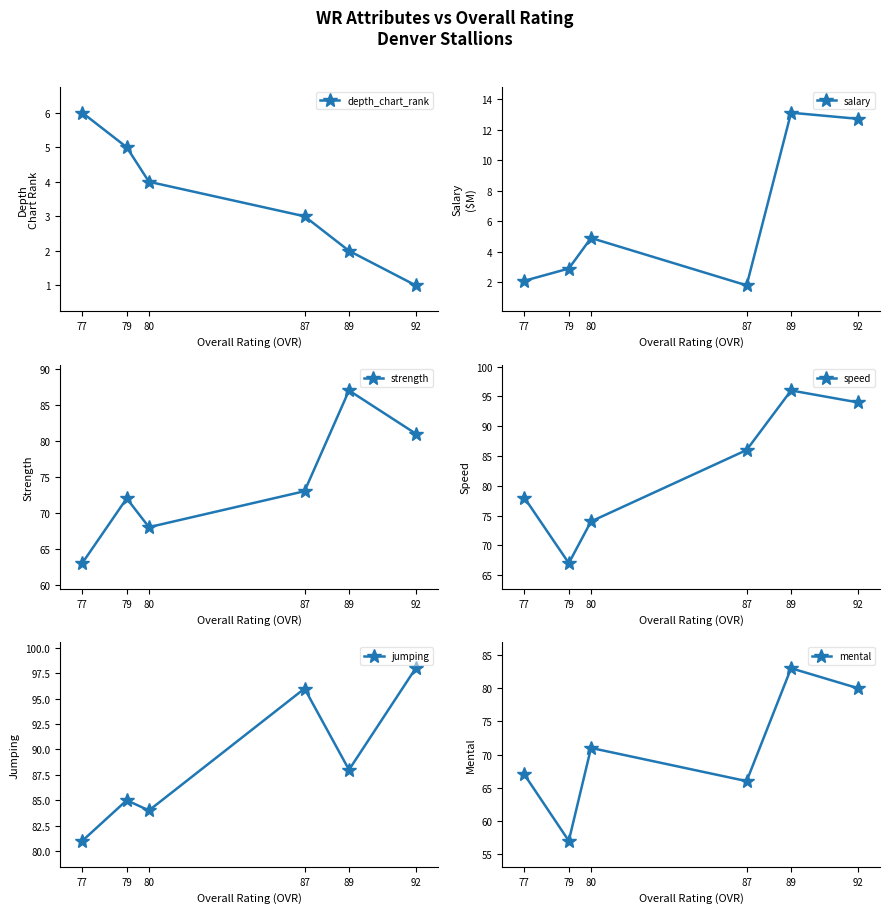

True or false: strength and salary intersect in this chart.

False